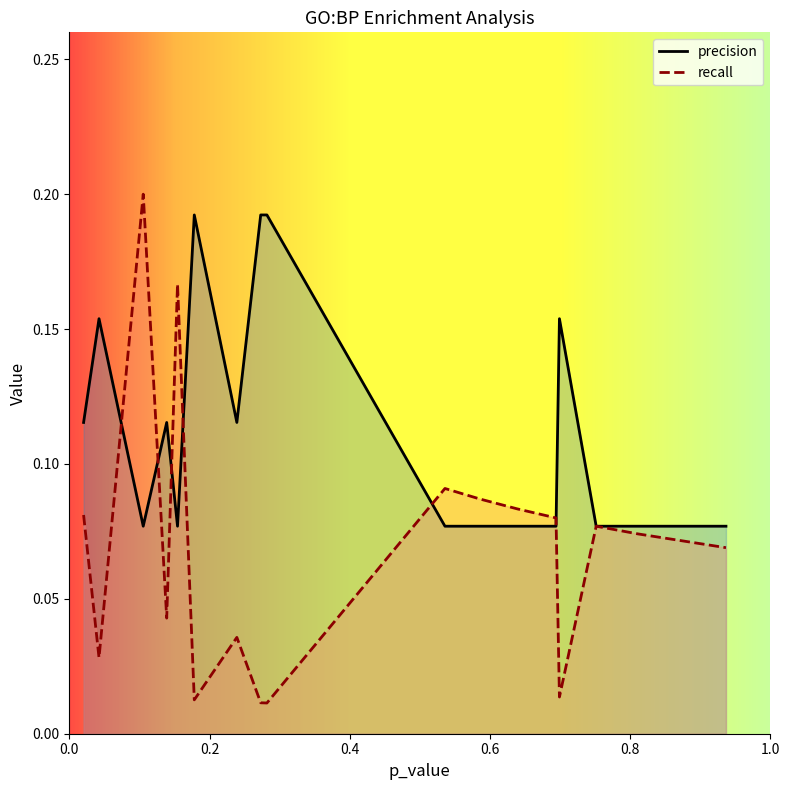

What is the highest value of the recall series?

0.2